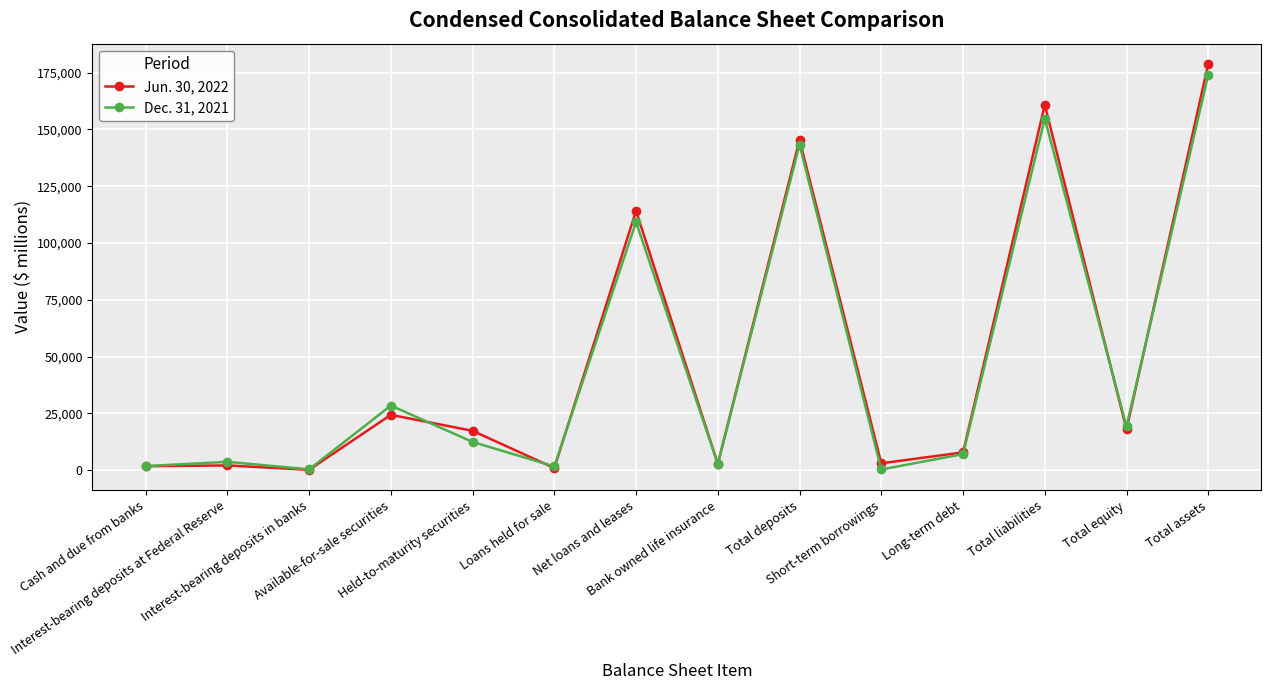

How many interior local valleys does the Jun. 30, 2022 series have?

5